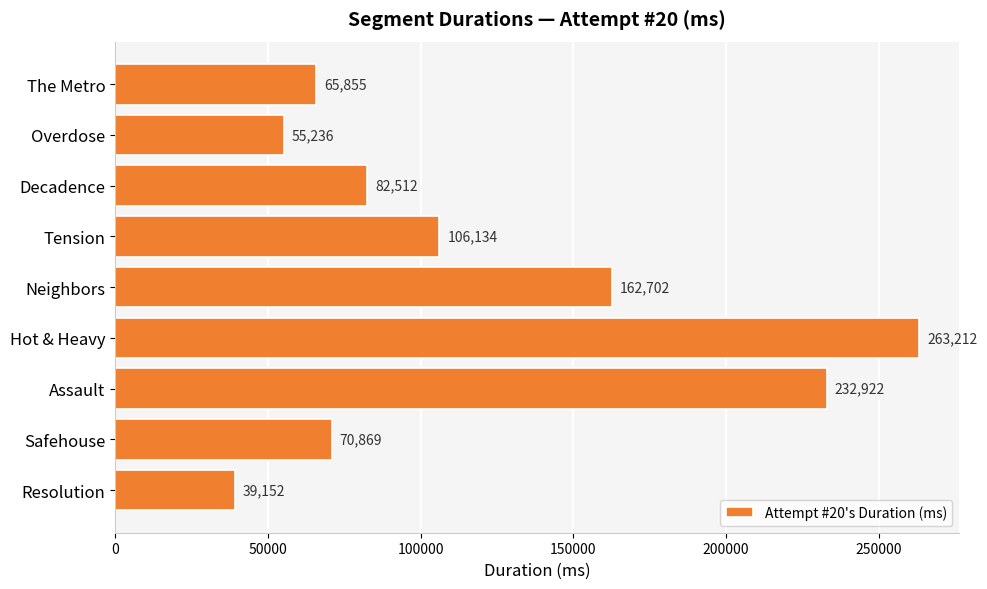

Reading top to bottom, transcribe all the data shown in this chart.

65855	55236	82512	106134	162702	263212	232922	70869	39152